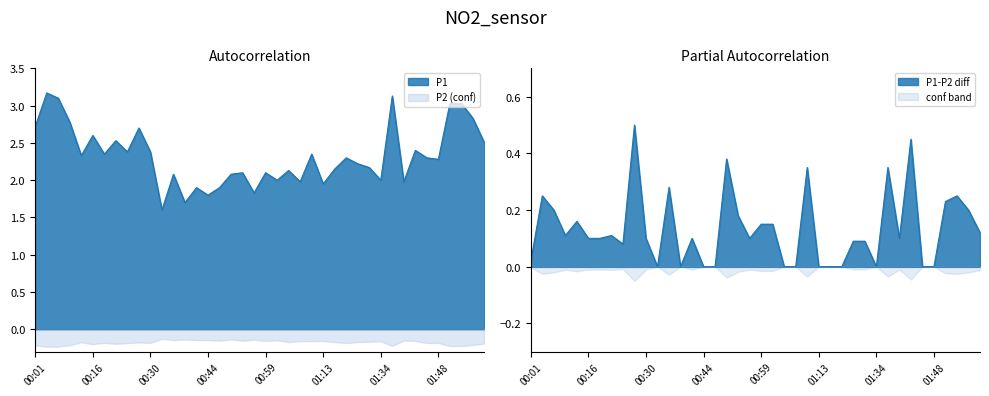

Count the number of values greater than 2.

29